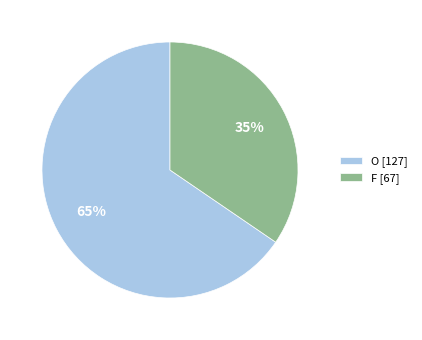

Rank the categories by value from highest to lowest.

O, F